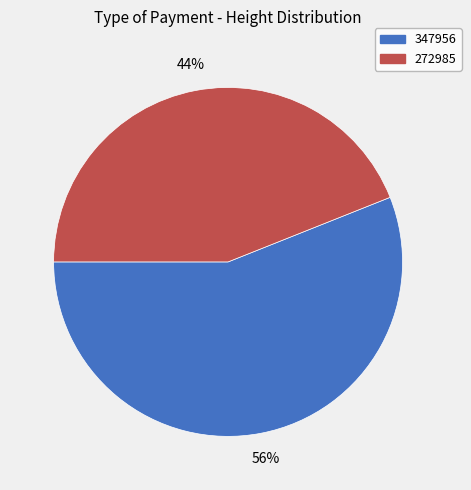

Is there any slice that represents more than half of the pie?

Yes